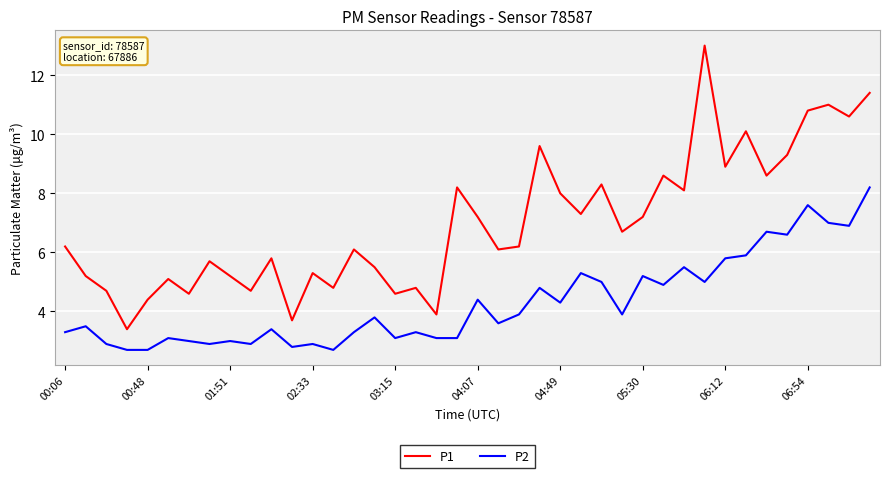

True or false: P1 and P2 cross at least once.

False